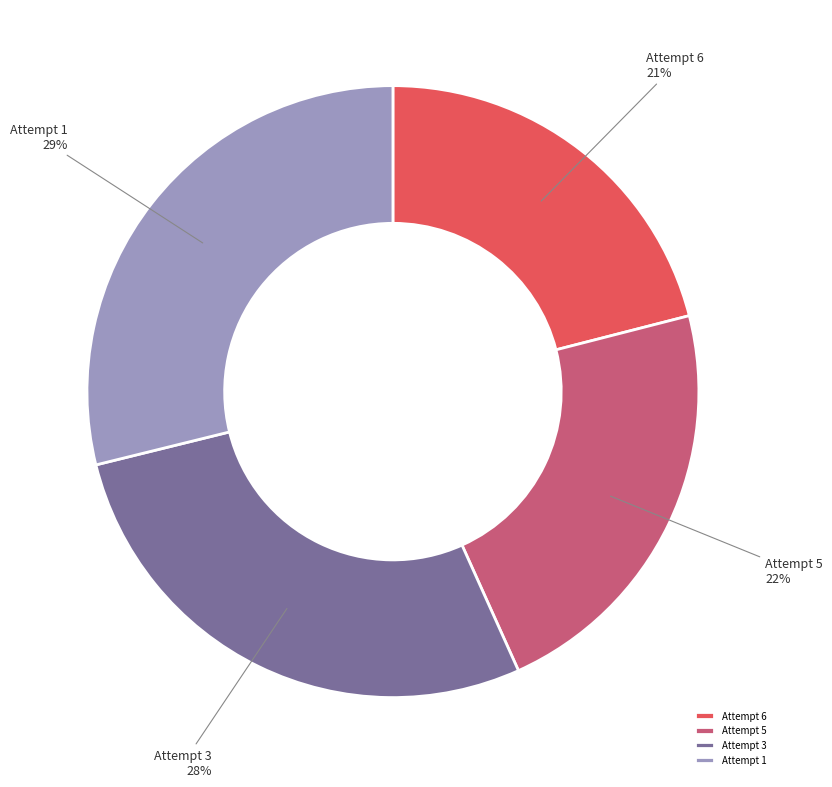

Is there a majority slice in this chart?

No